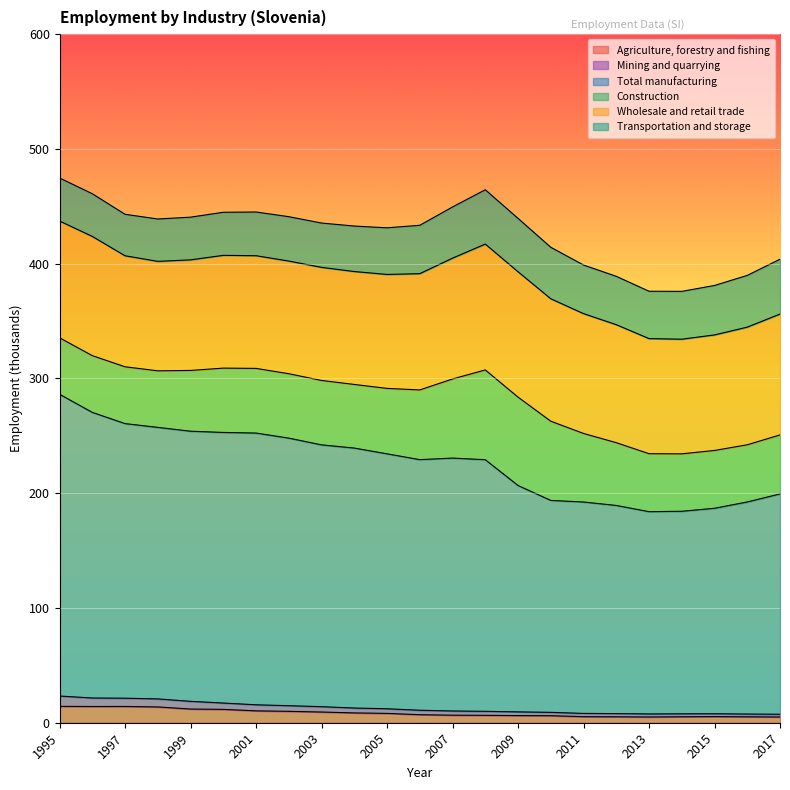

True or false: Agriculture, forestry and fishing has a value of 5.0 at 2017.

True